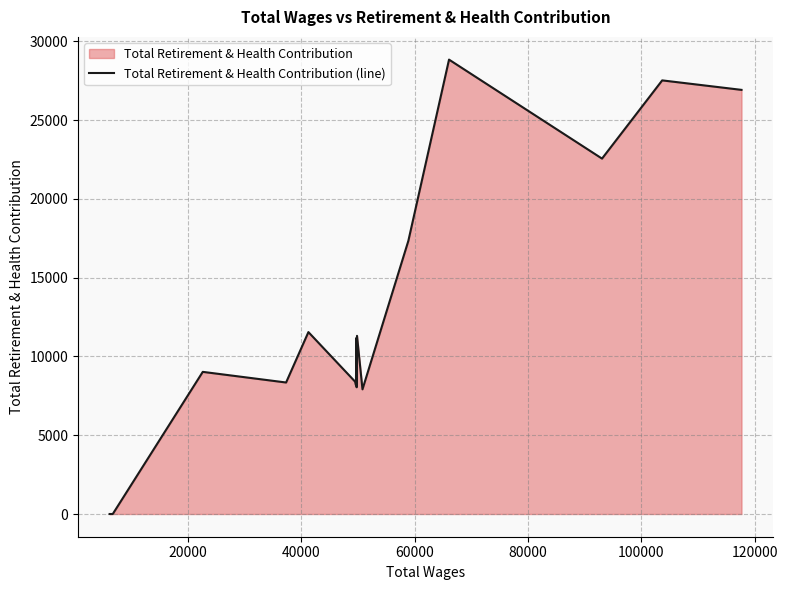

What is the average value?

12940